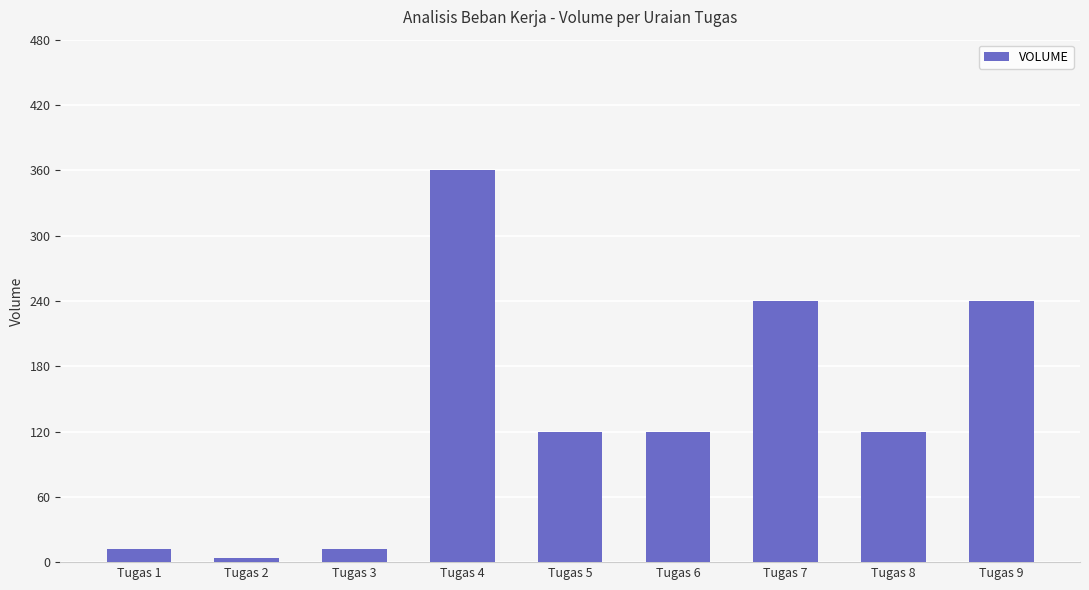

How many bars are there in total?

9